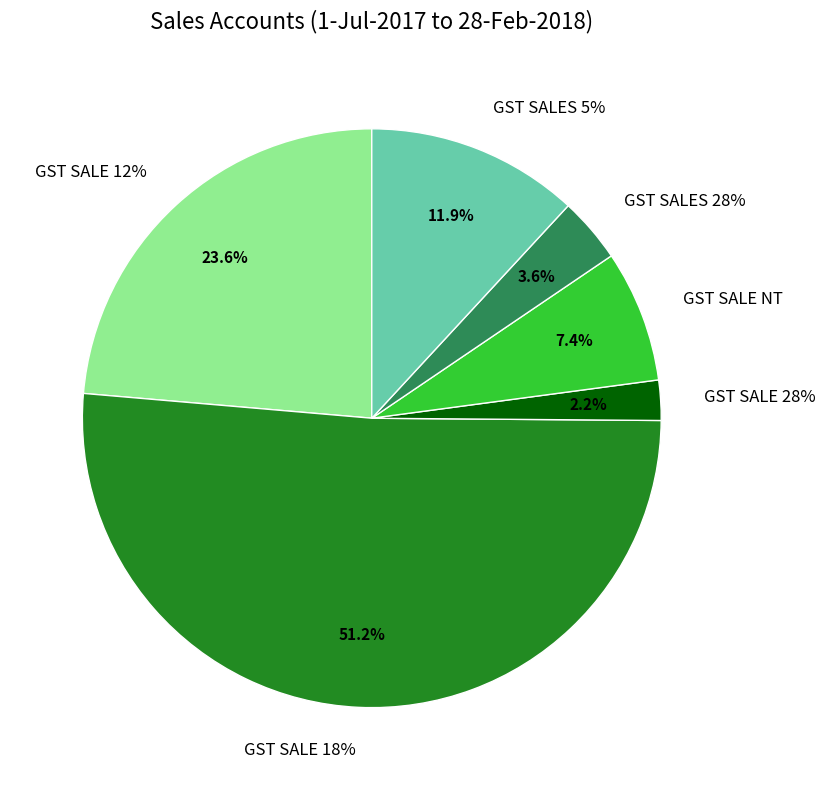

Combined, what portion of the pie is GST SALE 28% and GST SALE NT?

9.6%